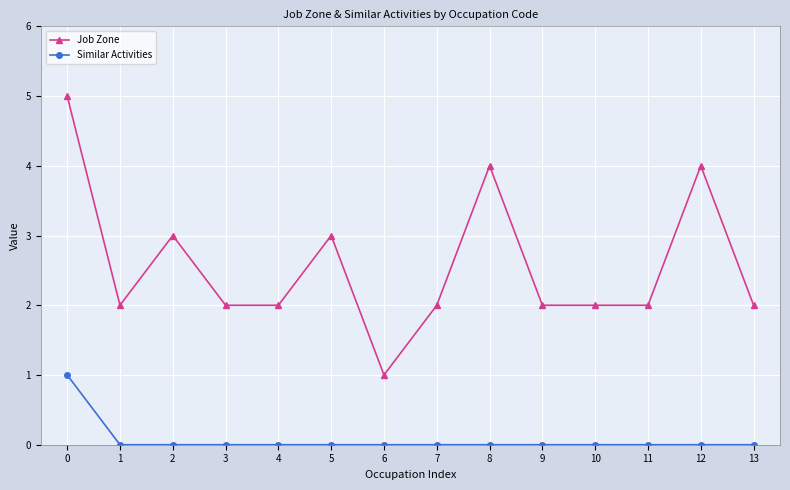

What is the greatest value displayed?

5